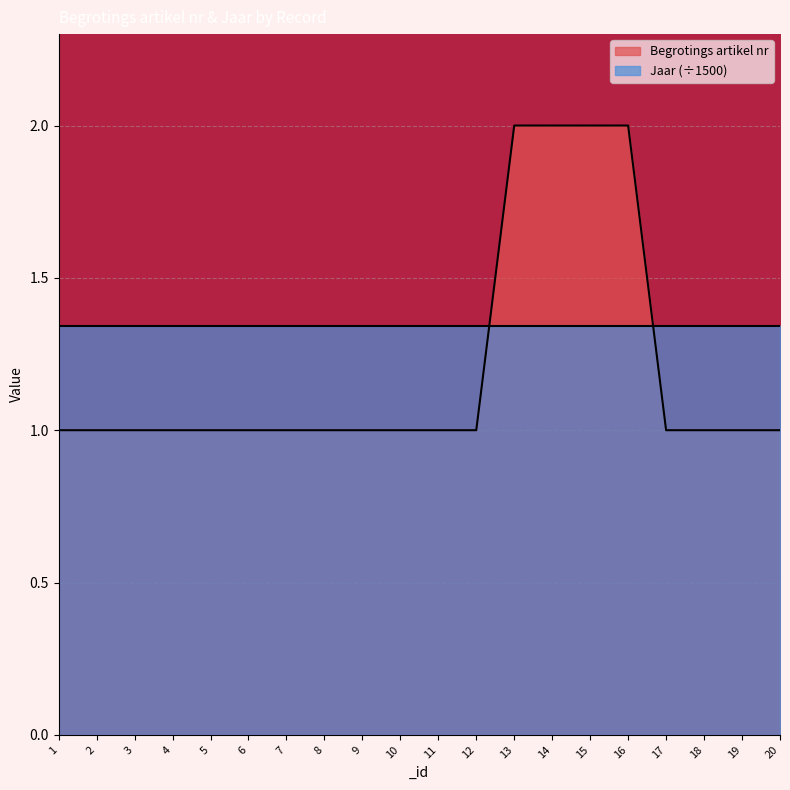

How many lines are shown in the chart?

2